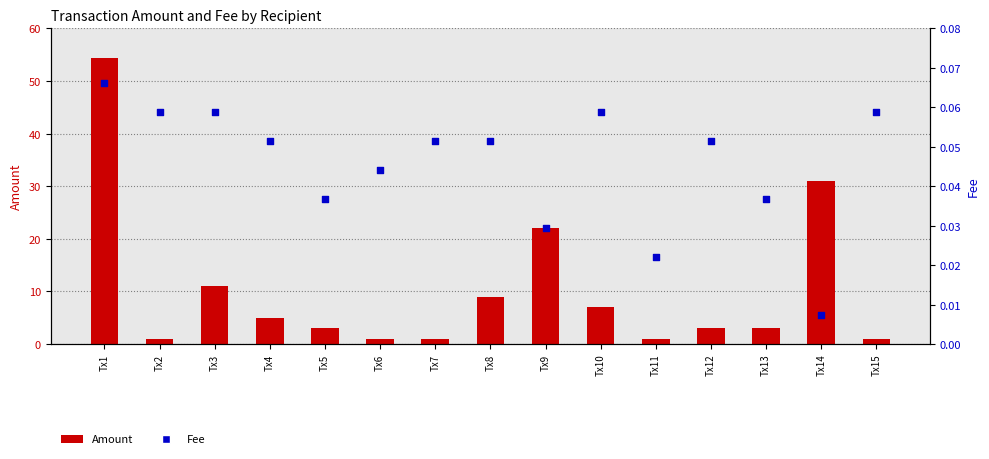

What is the total value across all series at Tx8?

9.1